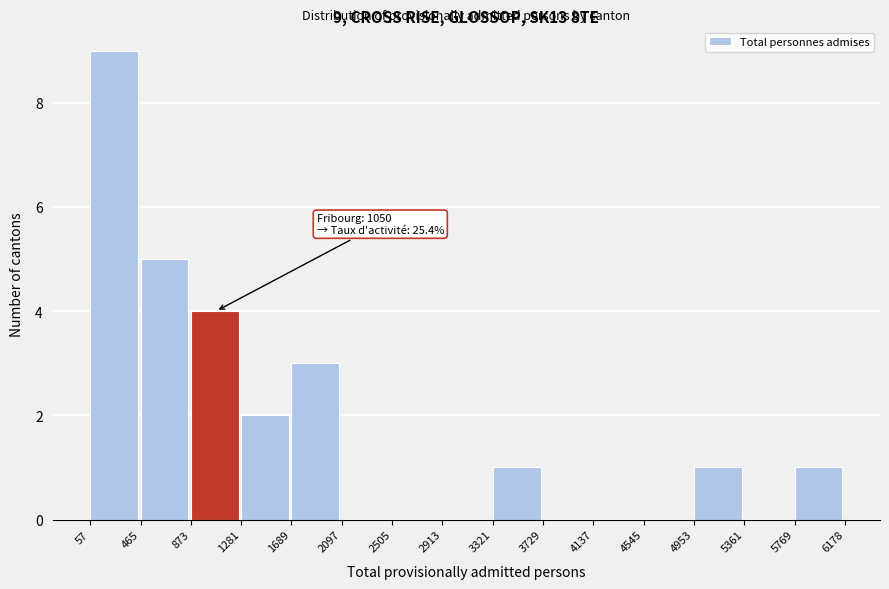

Which range on the x-axis has the tallest bar?

57 to 465